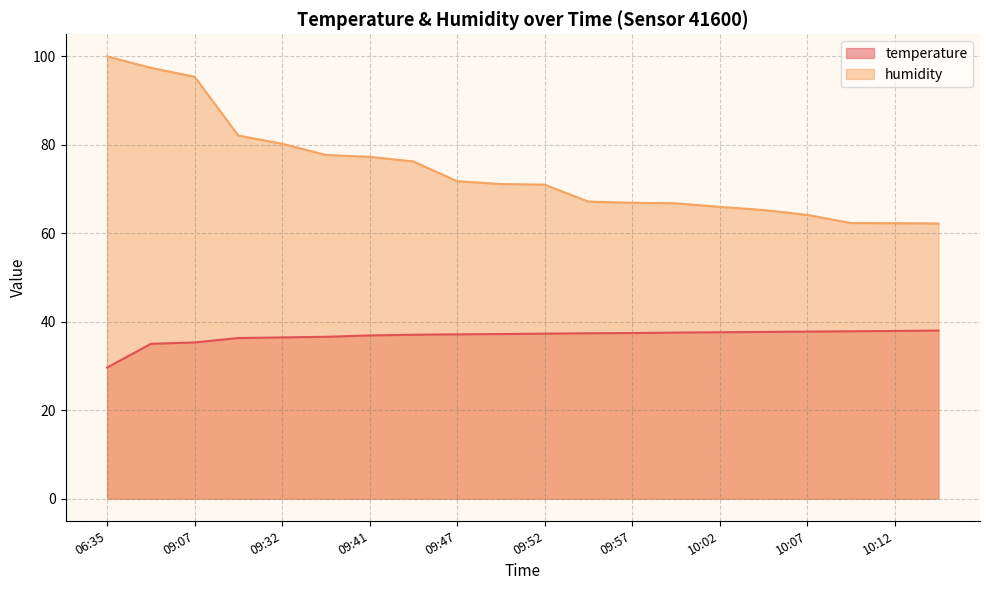

At which label does temperature first exceed 37?

09:44